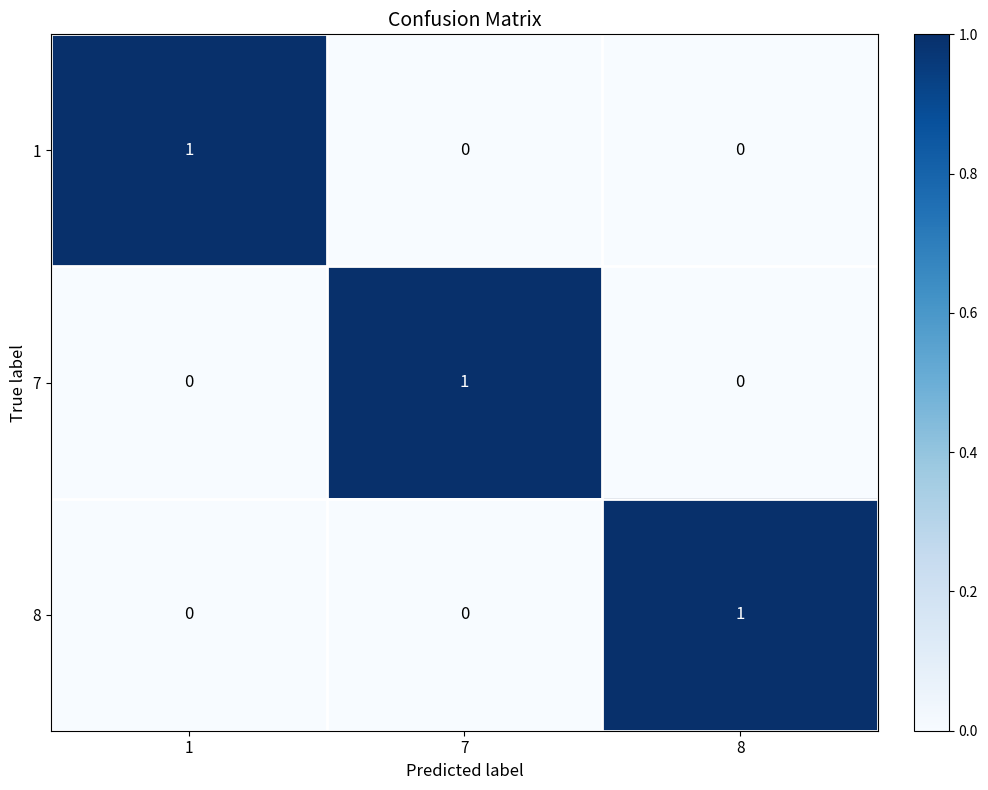

Reading right to left, extract all data points from this chart.

1: 0	0	1
7: 0	1	0
8: 1	0	0